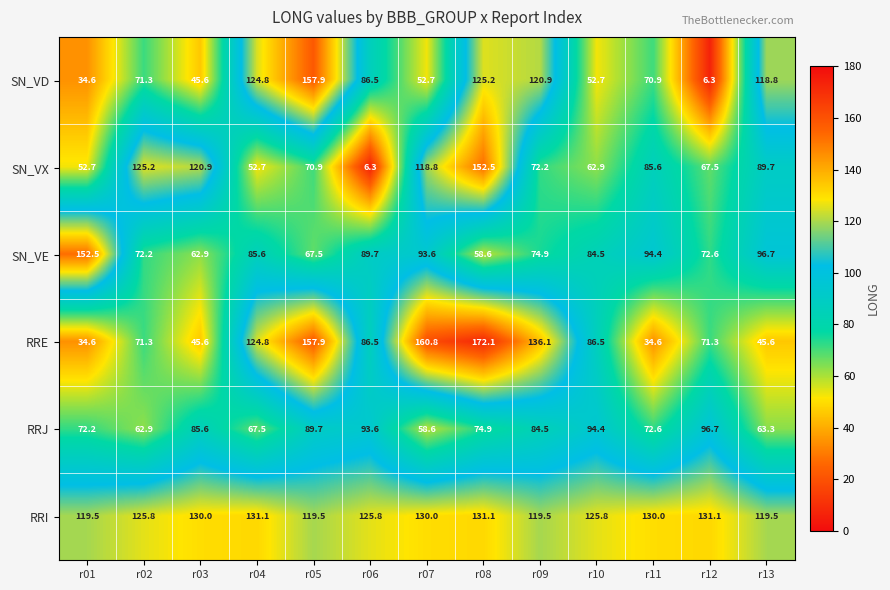

What is the greatest value displayed?

172.1